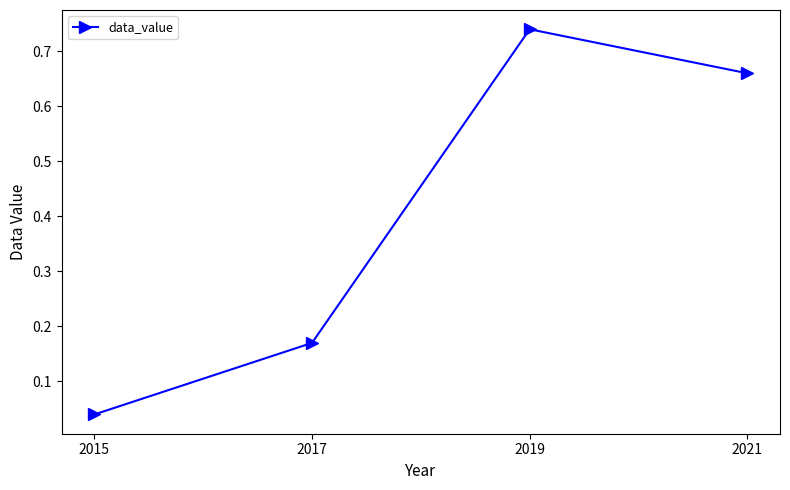

What is the difference between the maximum and second lowest values?

0.6